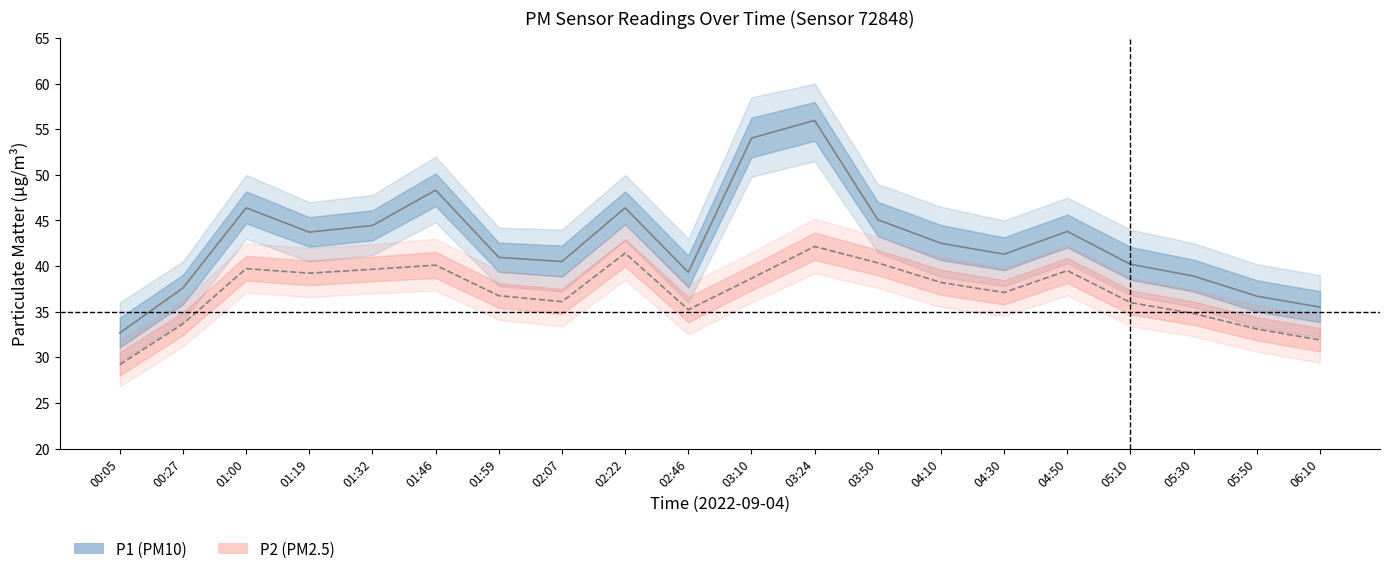

What is the label of the 9th point from the left?

02:22